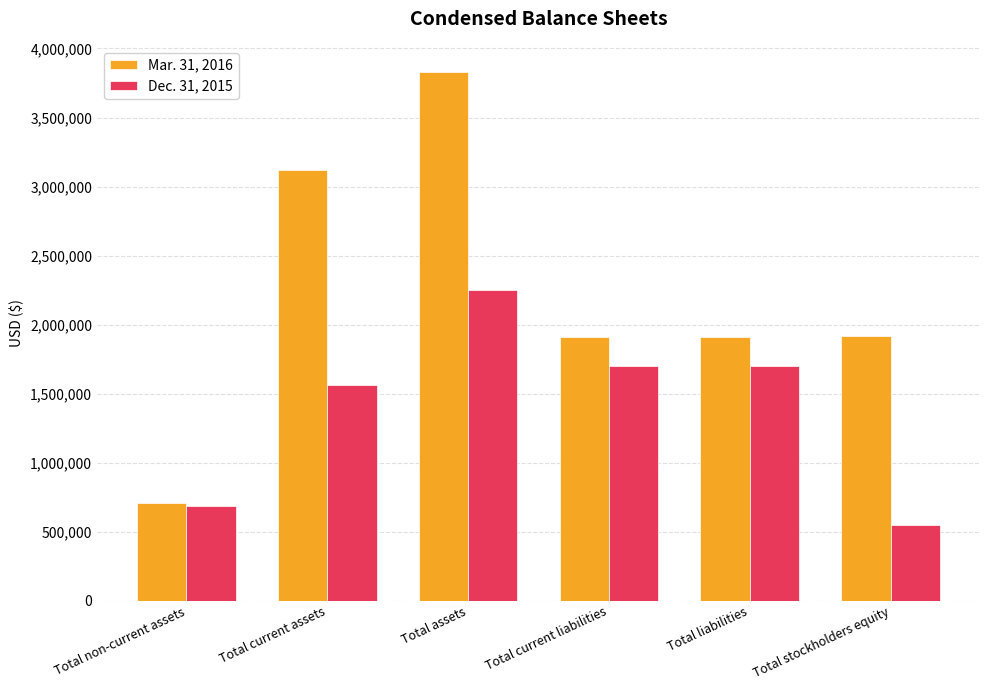

Which series has the largest total across all categories?

Mar. 31, 2016